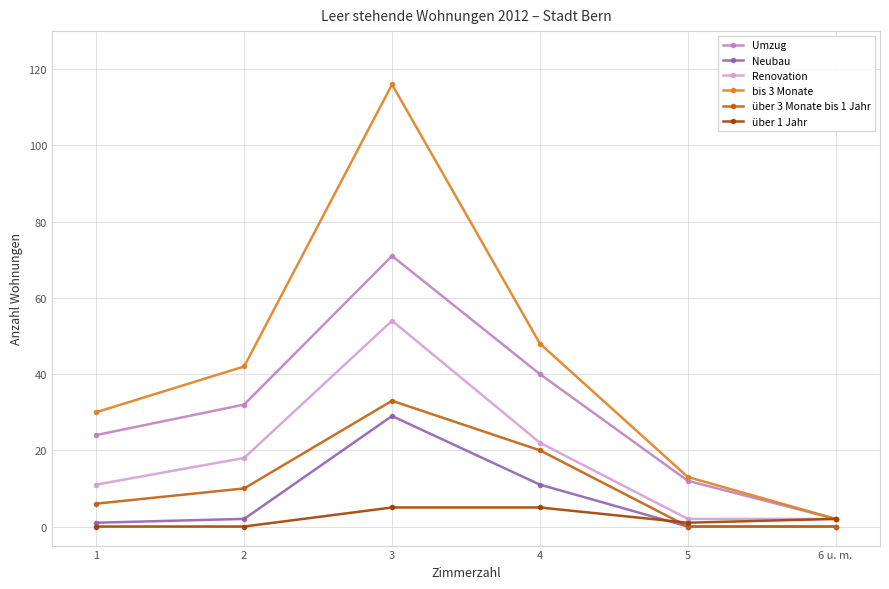

Reading left to right, list all the values displayed in this chart.

Umzug: 1=24	2=32	3=71	4=40	5=12	6 u. m.=2
Neubau: 1=1	2=2	3=29	4=11	5=0	6 u. m.=0
Renovation: 1=11	2=18	3=54	4=22	5=2	6 u. m.=2
bis 3 Monate: 1=30	2=42	3=116	4=48	5=13	6 u. m.=2
über 3 Monate bis 1 Jahr: 1=6	2=10	3=33	4=20	5=0	6 u. m.=0
über 1 Jahr: 1=0	2=0	3=5	4=5	5=1	6 u. m.=2